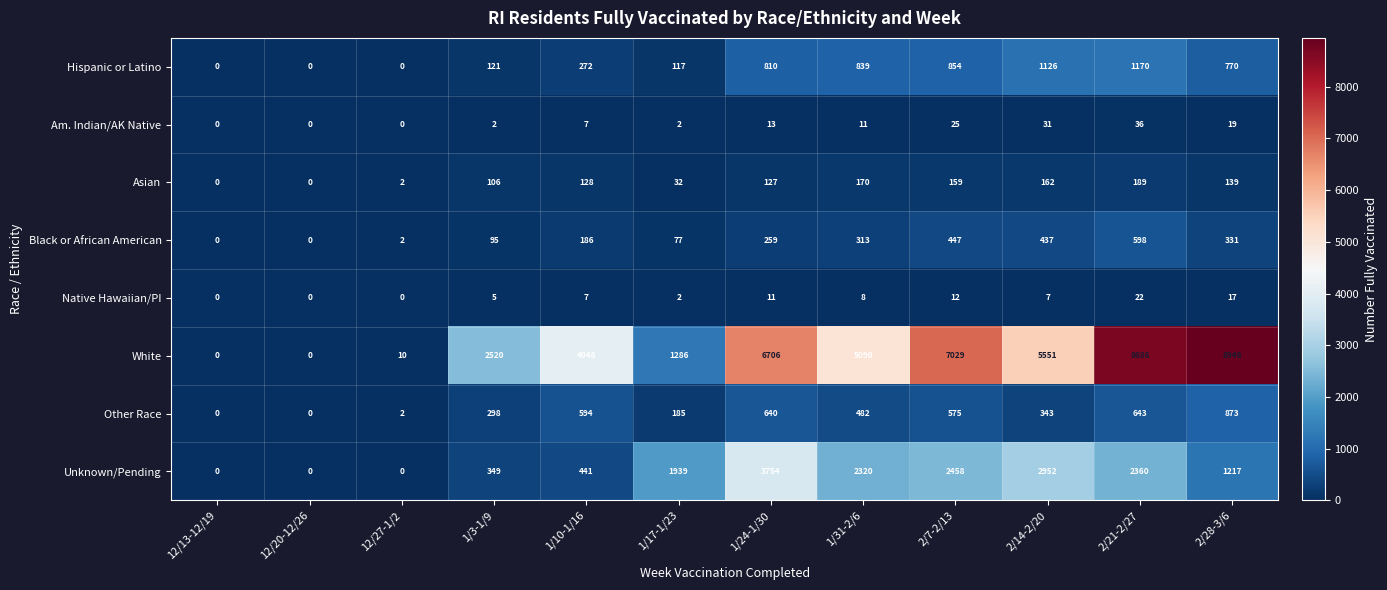

At how many categories does at least one series exceed 7449?

2